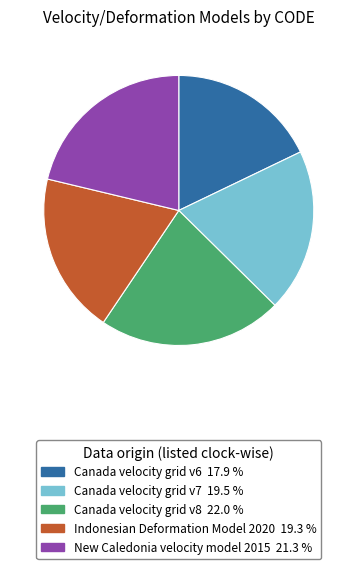

Which has a higher value, Indonesian Deformation Model 2020 or New Caledonia velocity model 2015?

New Caledonia velocity model 2015